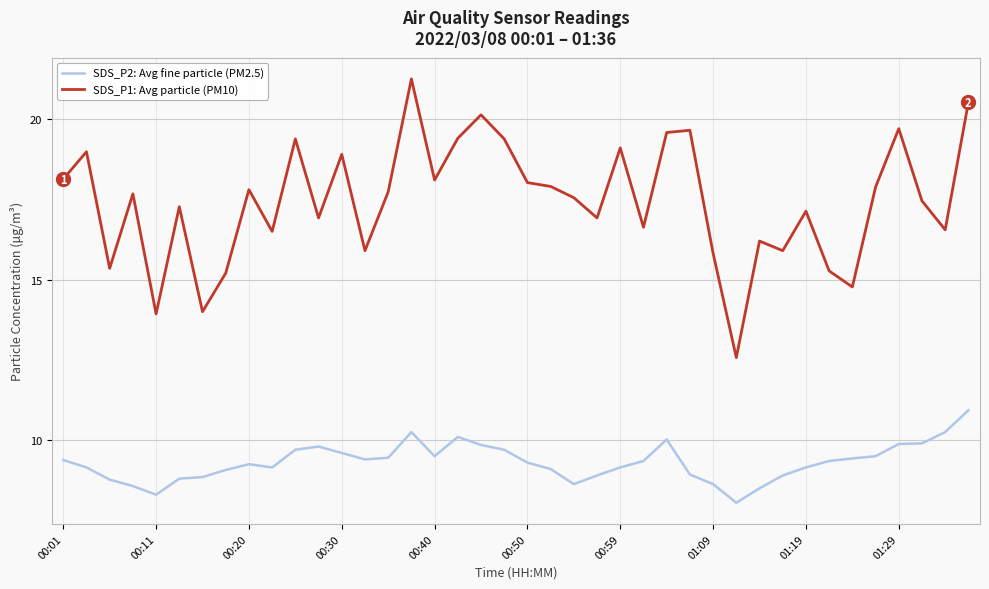

What is the minimum value shown in the chart?

8.1